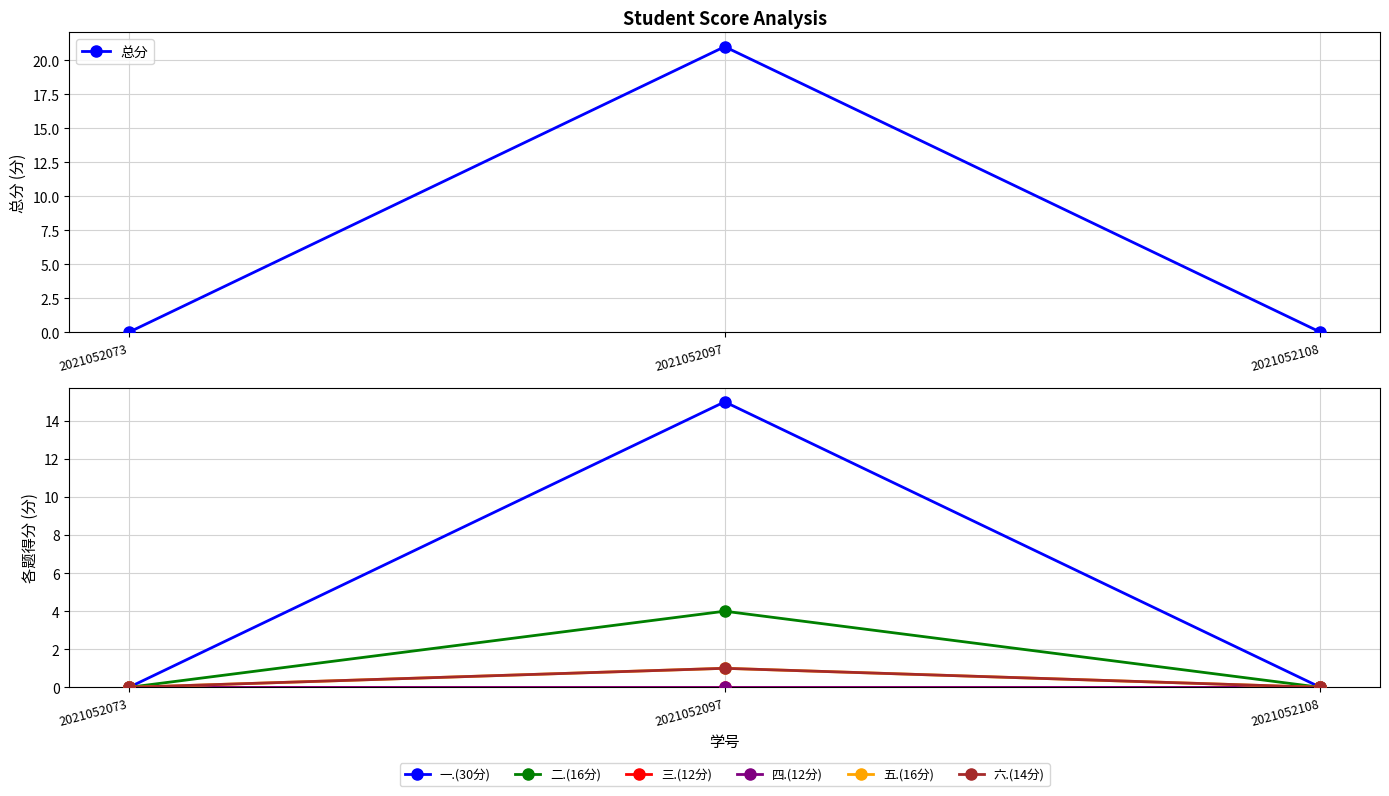

At which category is the sum across all series the highest?

2021052097